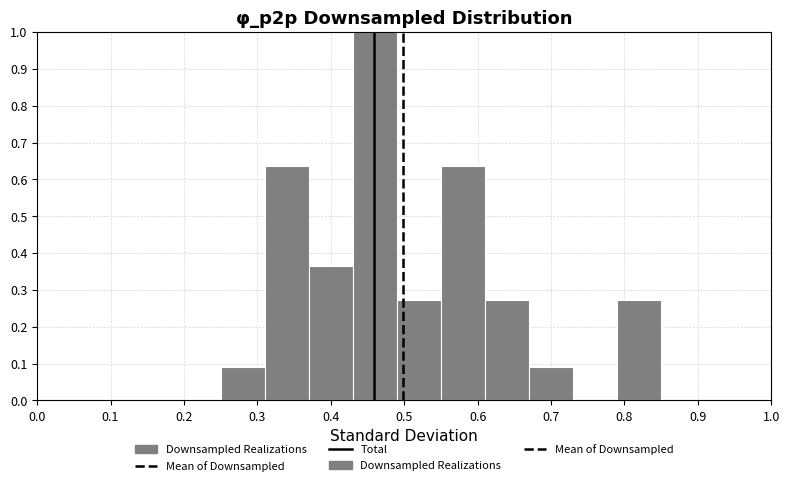

What is the height of the bar covering 0.49 to 0.55 on the x-axis? The values are not printed on the chart, so give them approximately, as read against the axis.

0.27